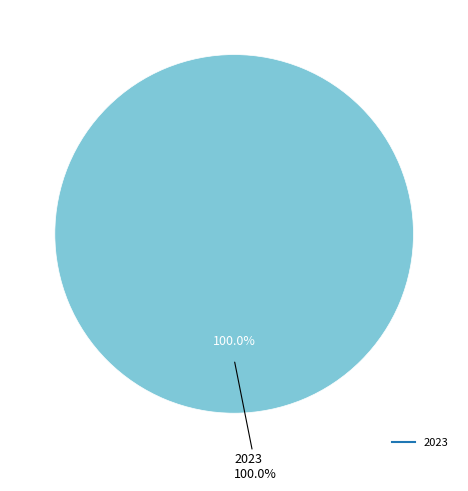

Is it true that 2023 is 100% of the pie?

True